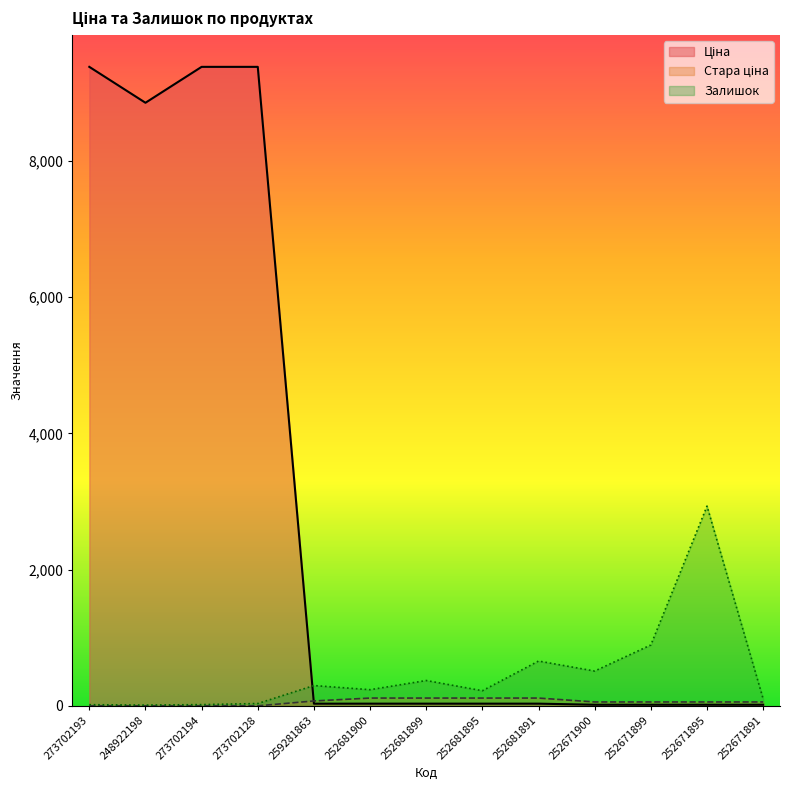

What is the difference between the highest and lowest values at 252671891?

86.0